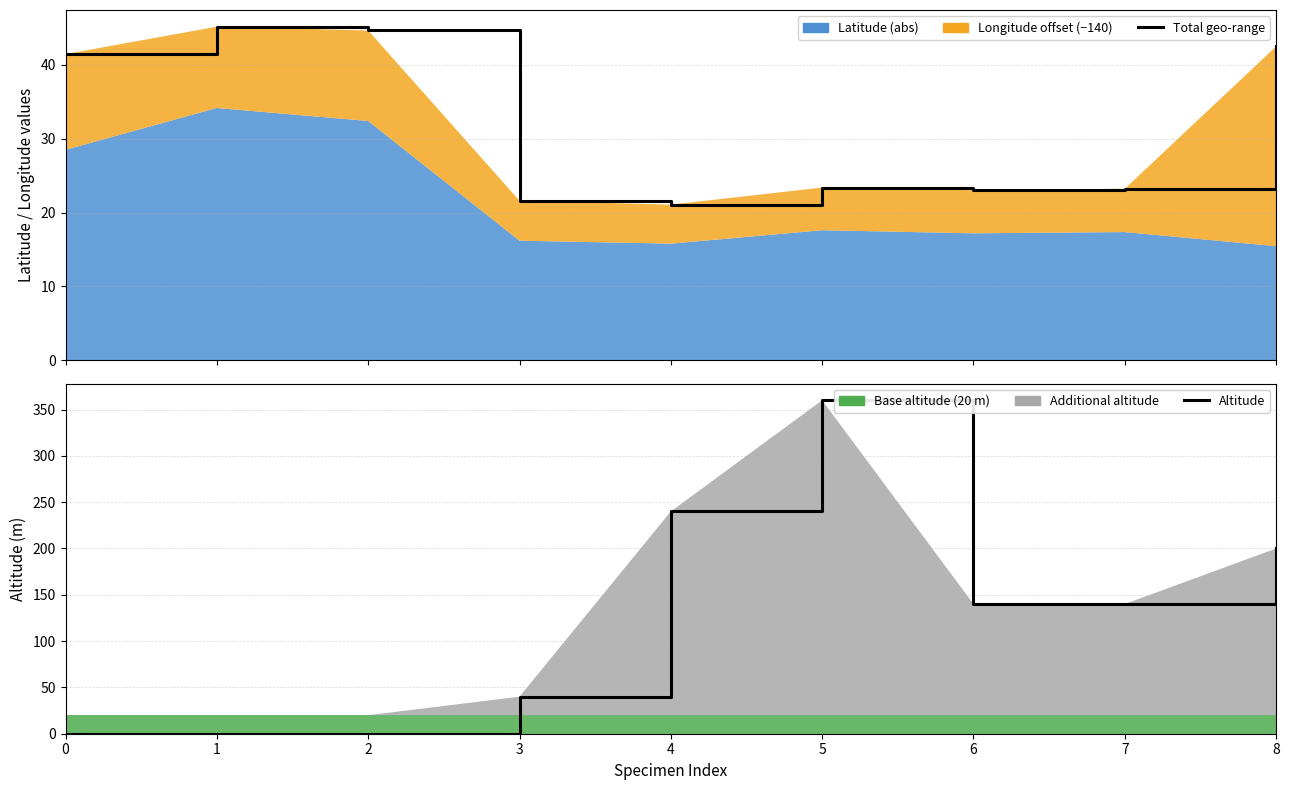

The value of Altitude at 3 is 40.0. True or false?

True